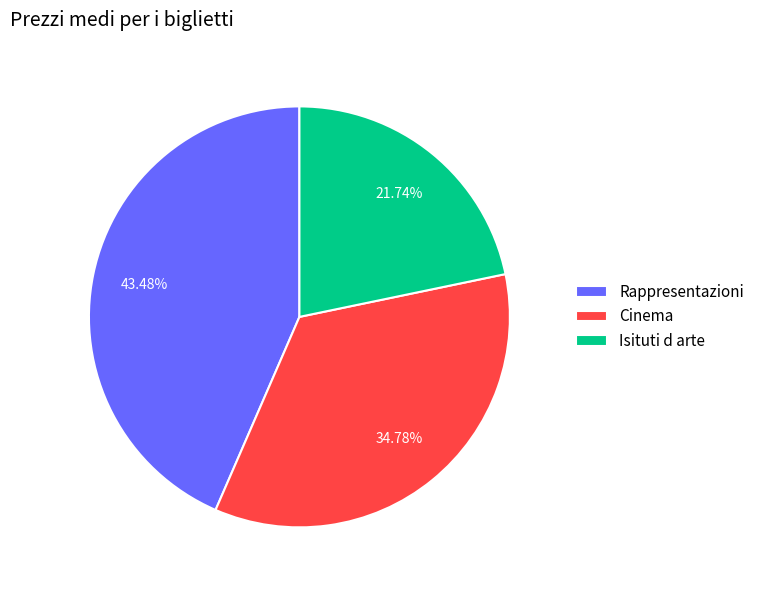

To the nearest percent, what is the average slice percentage?

33%